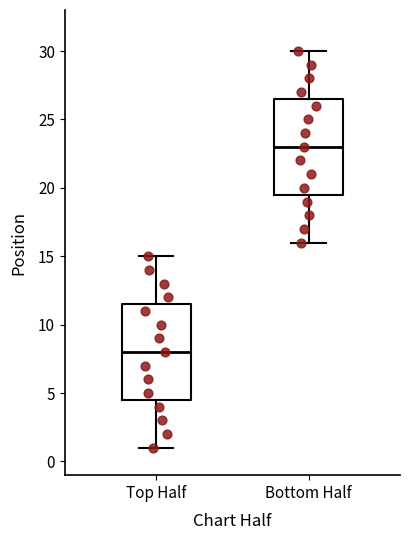

Reading left to right, read every box against the y-axis: the position of its median line, the range the box covers, and the ends of its whiskers. The values are not printed on the chart, so give them approximately, as read against the axis.

Top Half: median 8.0, box 4.5 to 11.5, whiskers 1.0 to 15.0
Bottom Half: median 23.0, box 19.5 to 26.5, whiskers 16.0 to 30.0